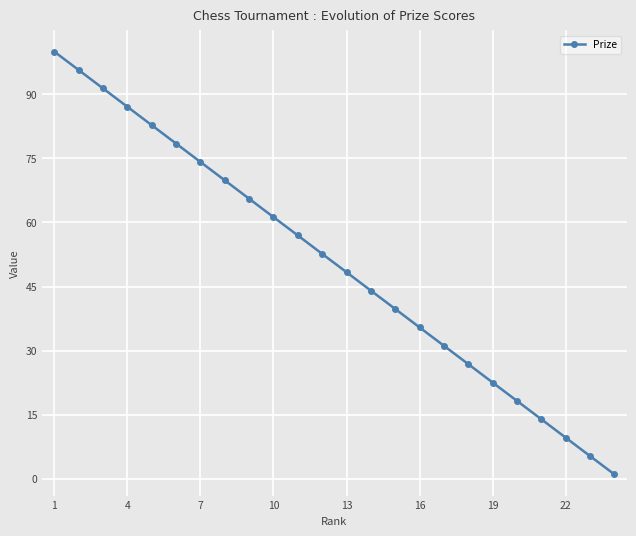

True or false: the data has more than 0 interior local peaks.

False